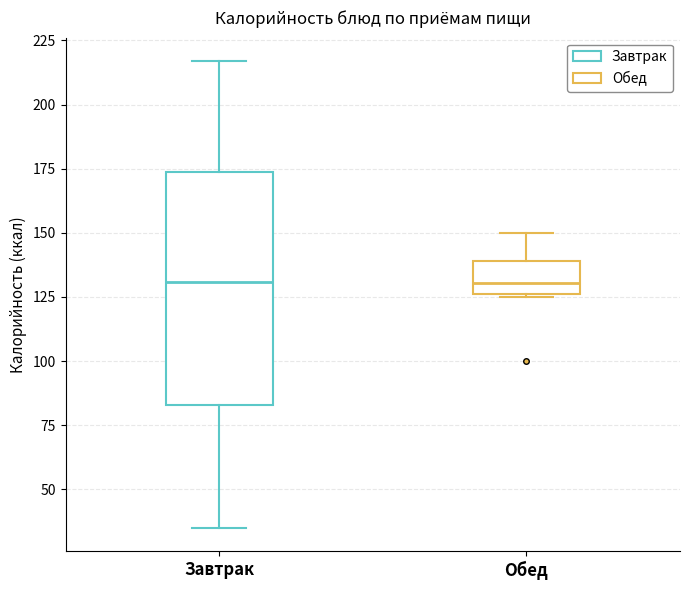

Where does the upper whisker of the box for Обед end on the y-axis? The values are not printed on the chart, so give them approximately, as read against the axis.

150